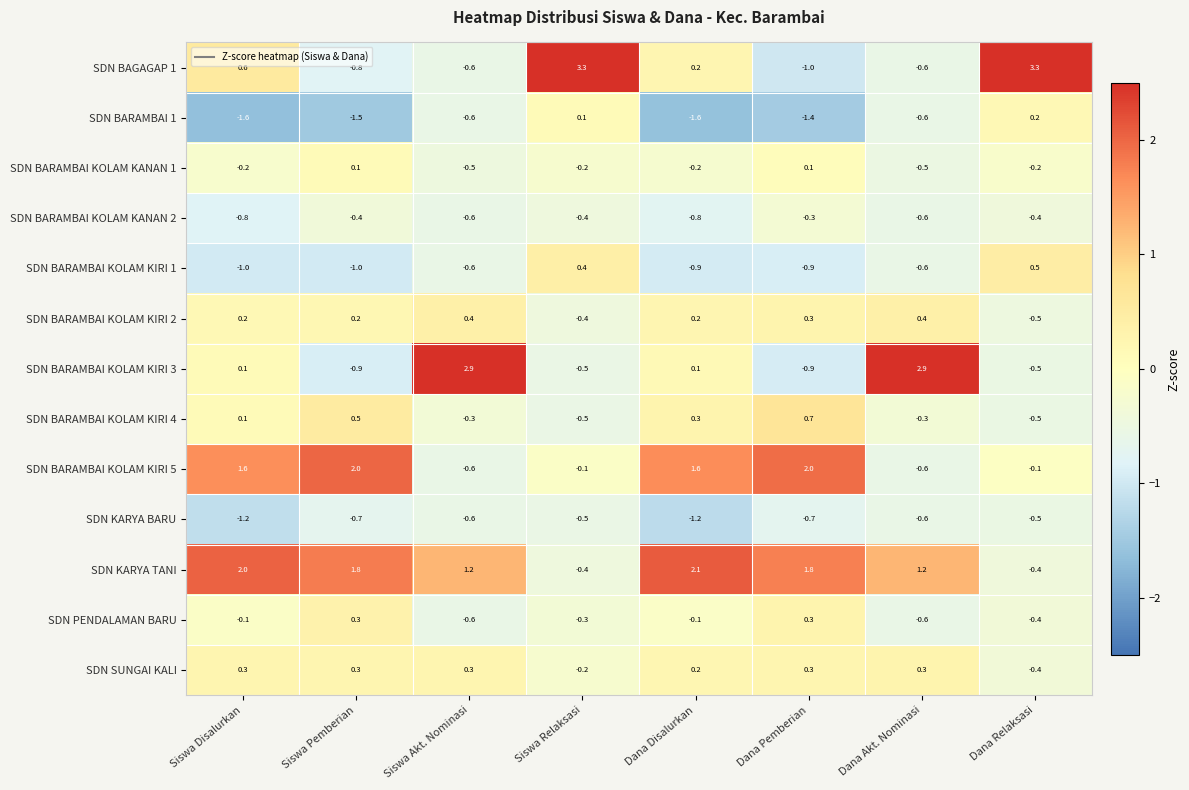

What is the difference between the maximum and minimum values in the SDN BARAMBAI KOLAM KIRI 5 series?

2.6